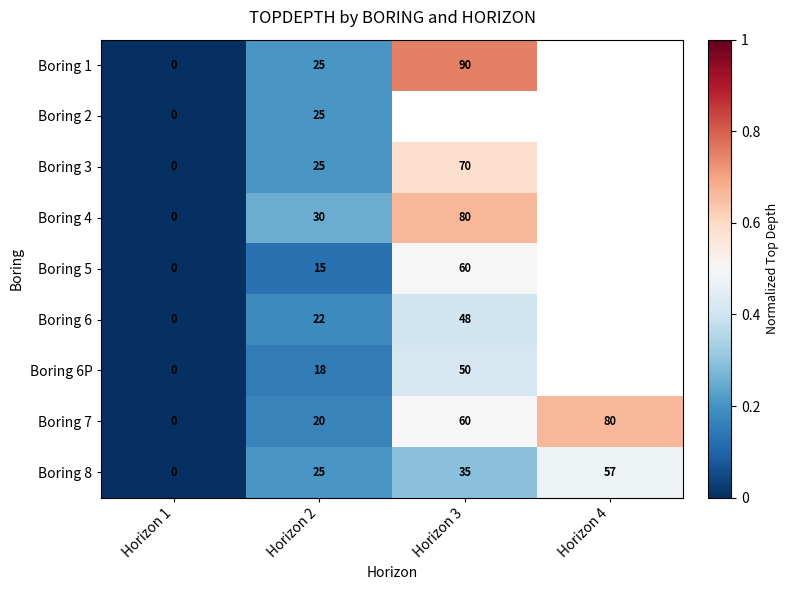

Is the value of Boring 4 at Horizon 2 greater than the value of Boring 6 at Horizon 1?

Yes